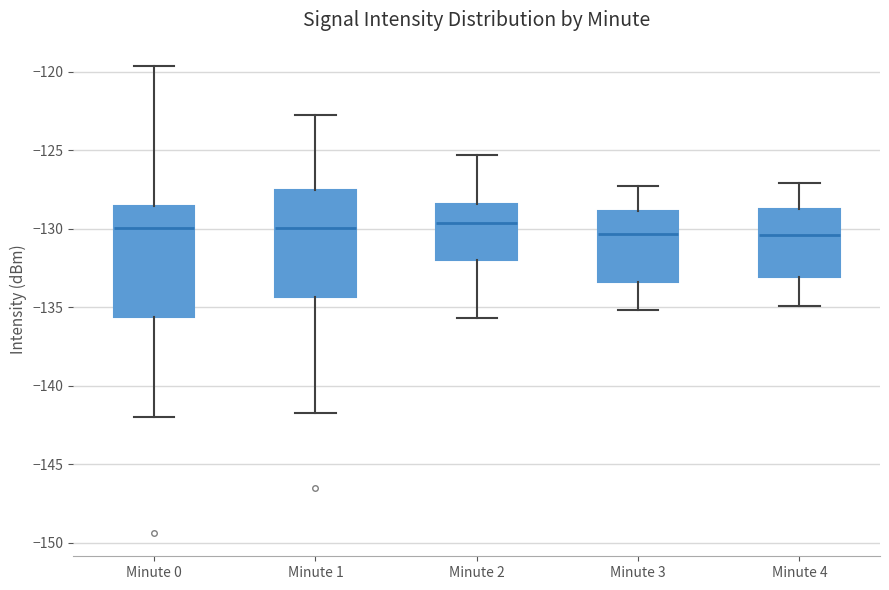

Reading left to right, transcribe this box plot: for each box, give where its median line is, the range the box spans, and where its two whiskers end, as read against the y-axis. The values are not printed on the chart, so give them approximately, as read against the axis.

Minute 0: median -130.0, box -135.5 to -128.5, whiskers -142.0 to -119.5
Minute 1: median -130.0, box -134.5 to -127.5, whiskers -142.0 to -123.0
Minute 2: median -129.5, box -132.0 to -128.5, whiskers -135.5 to -125.5
Minute 3: median -130.5, box -133.5 to -129.0, whiskers -135.0 to -127.5
Minute 4: median -130.5, box -133.0 to -128.5, whiskers -135.0 to -127.0